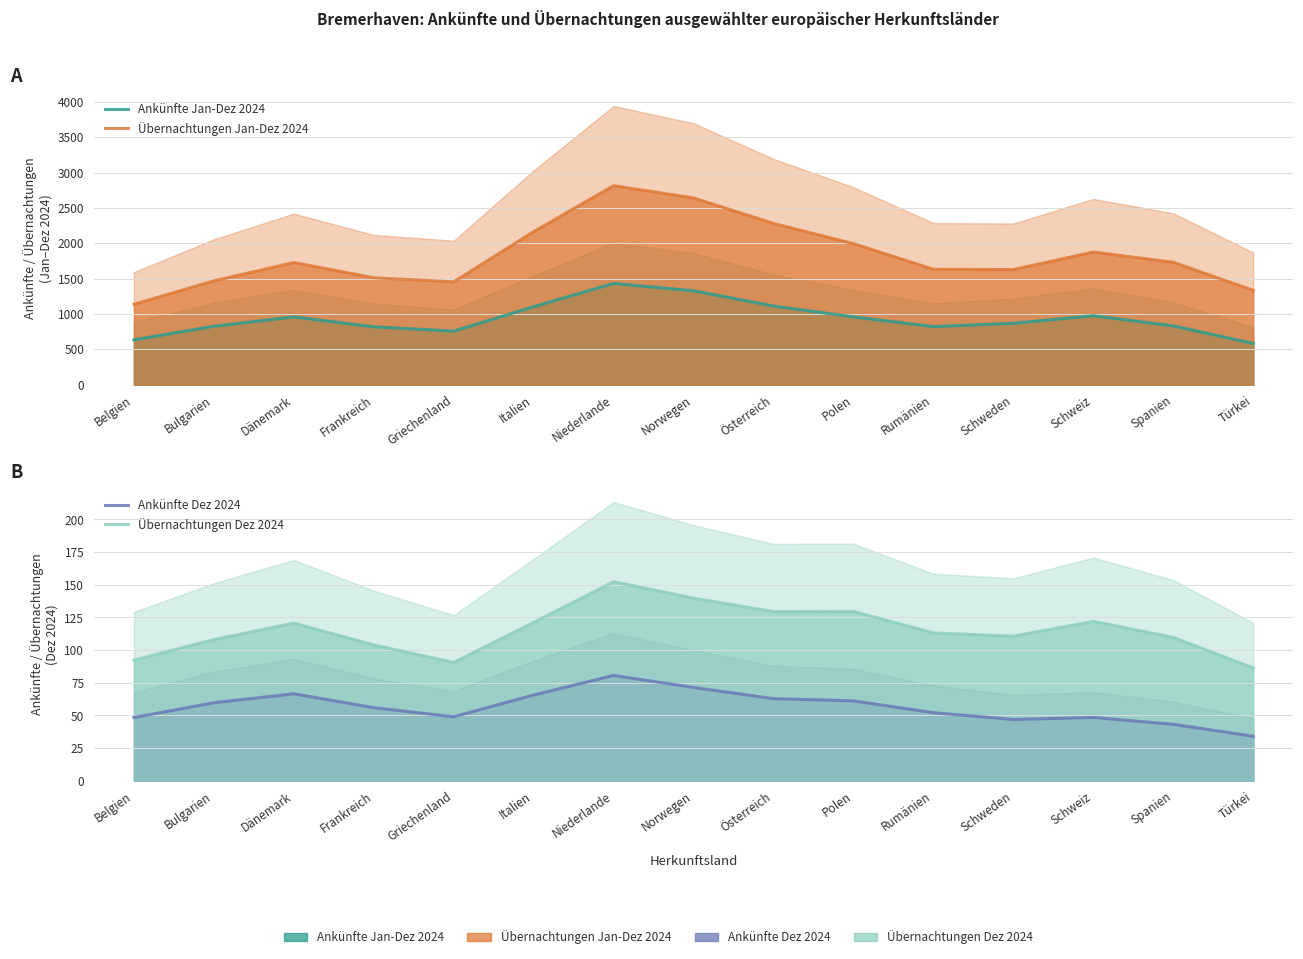

Does the chart display data point markers on the line(s)?

No